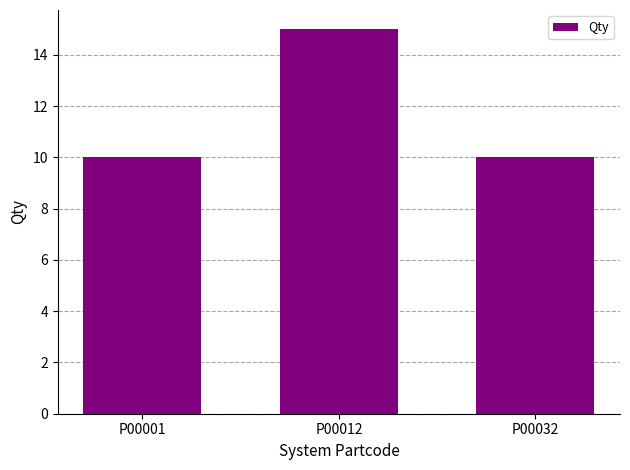

Reading right to left, list all the values displayed in this chart.

10	15	10